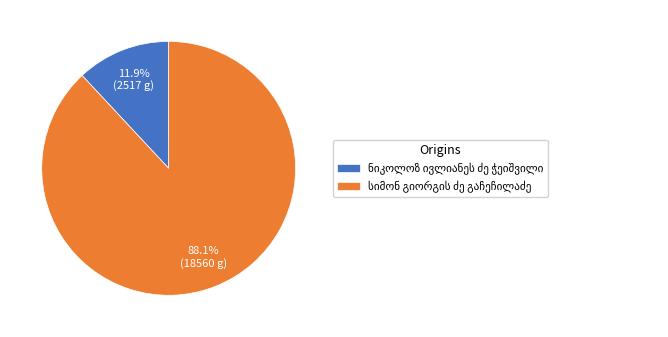

Does any single category account for the majority?

Yes